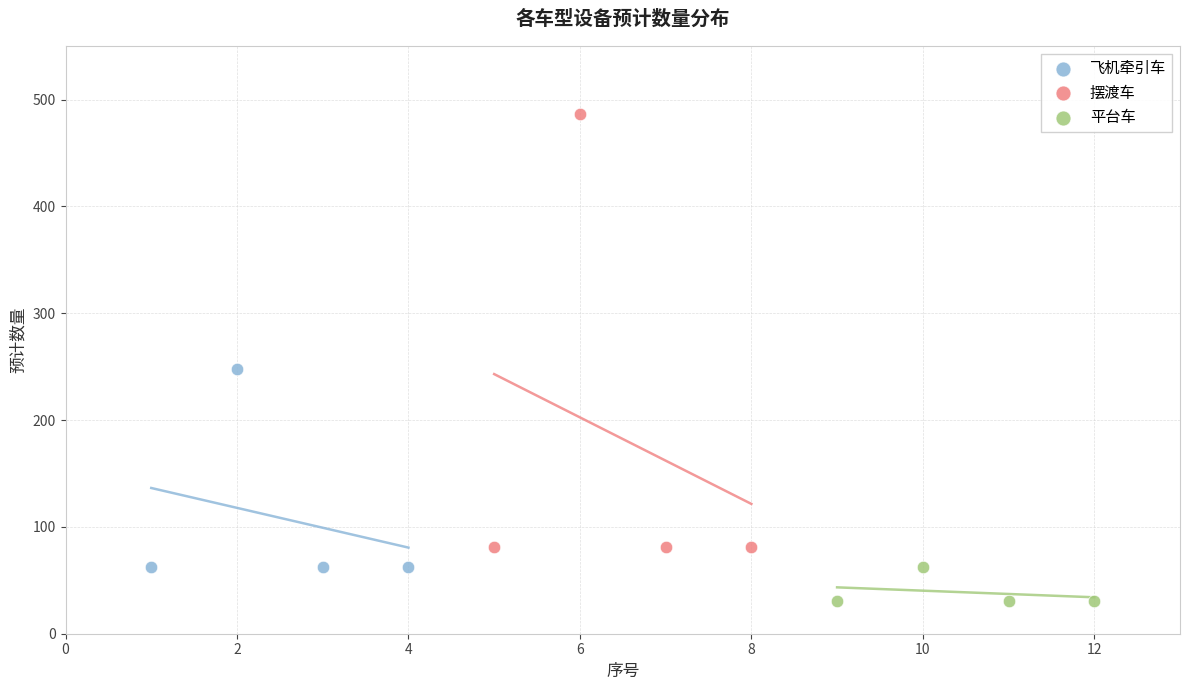

Which series has the largest Y range (max minus min)?

摆渡车